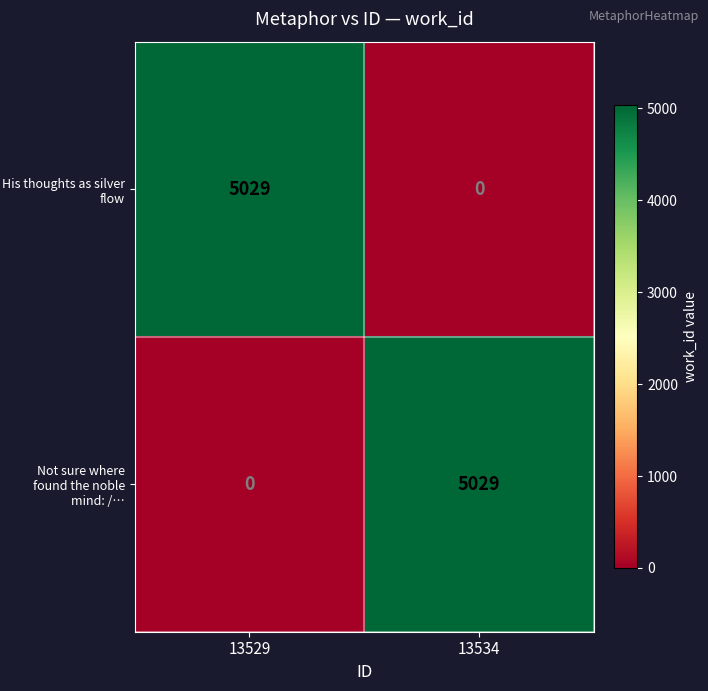

What is the spread (max minus min) of values at 13534?

5029